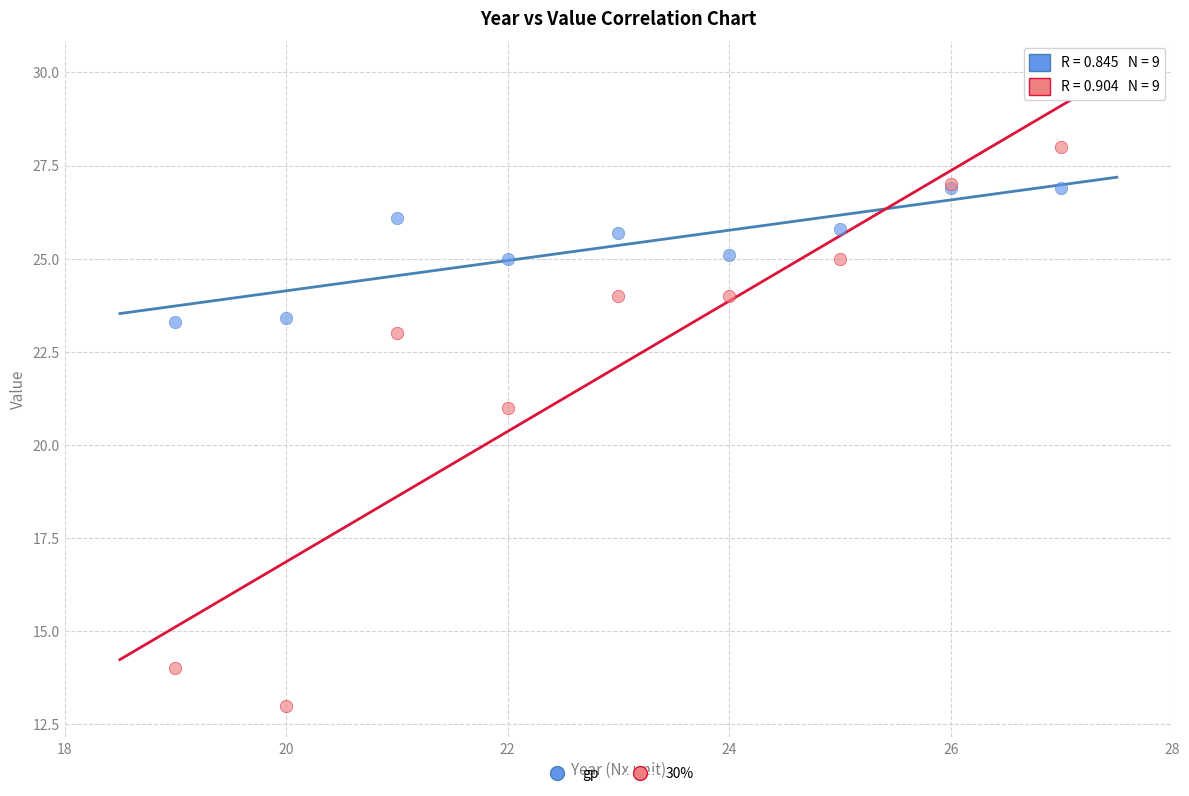

In the 30% series, what Y value is closest to 20?

21.0